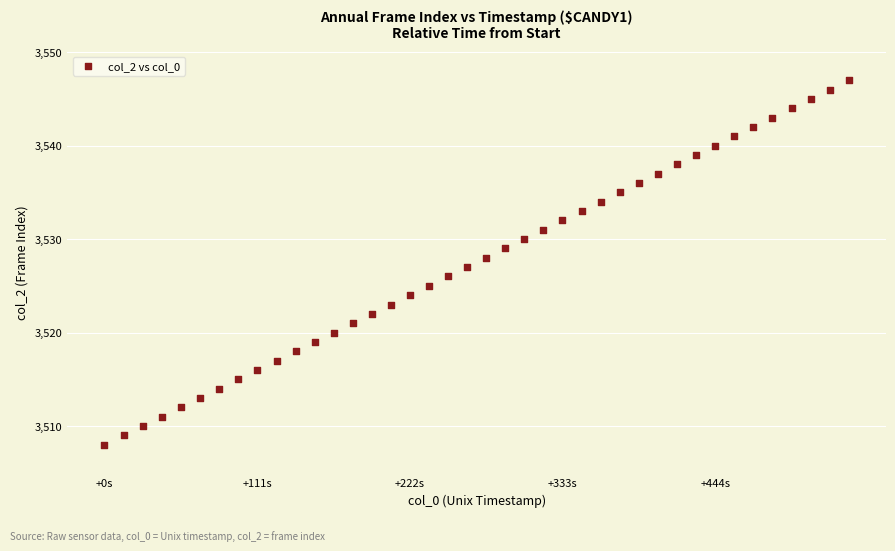

What is the range of Y values (max minus min)?

39